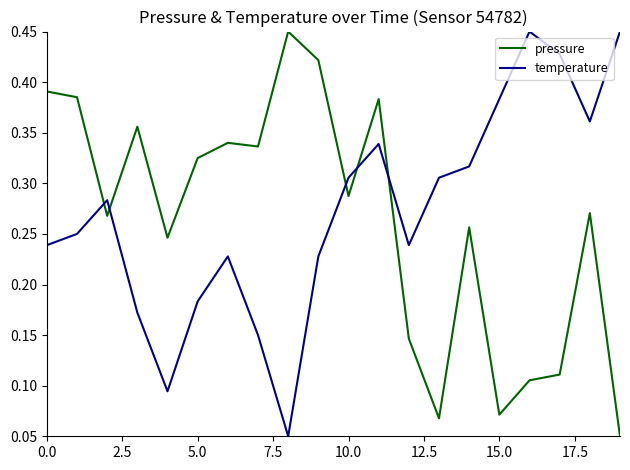

How many times do pressure and temperature cross each other?

5